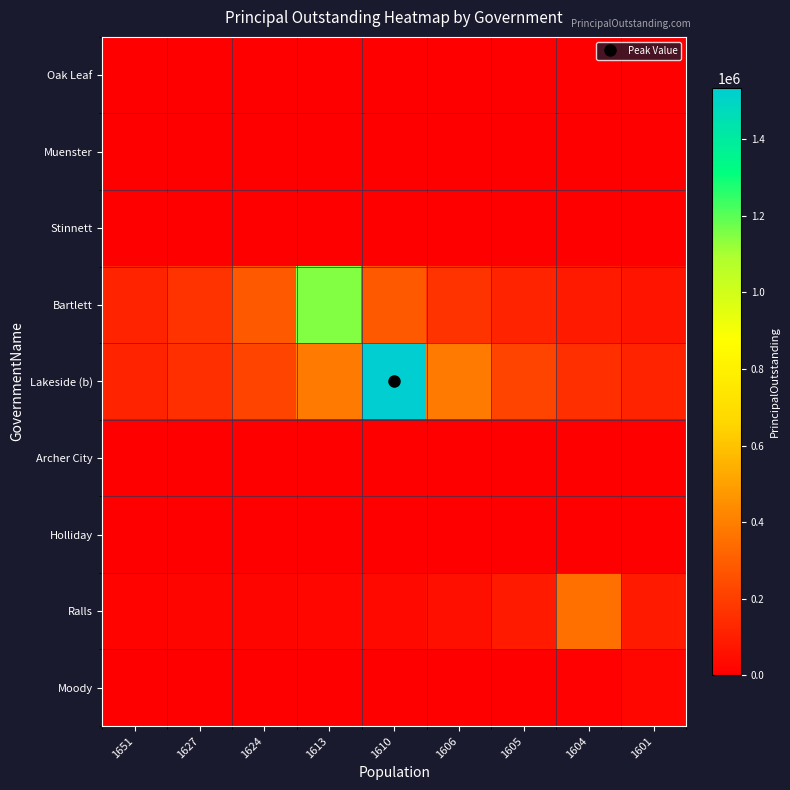

What is the difference between the highest and lowest values at 1624?

287500.0